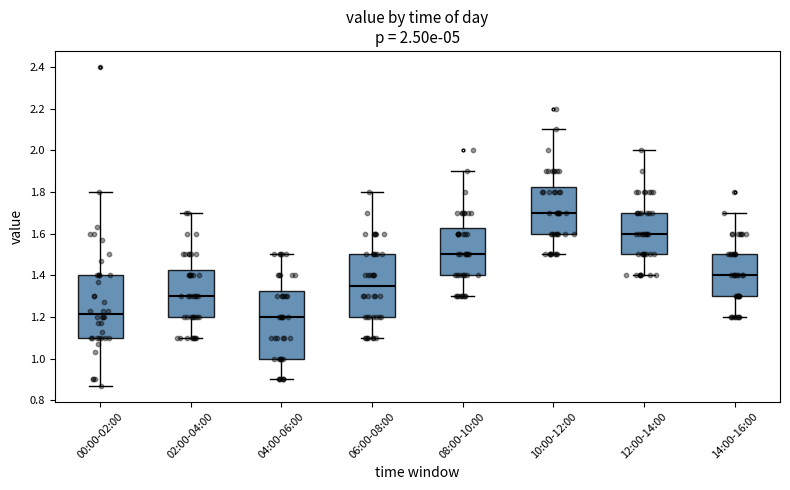

Comparing the boxes themselves (not the whiskers), which one is the tallest?

04:00-06:00